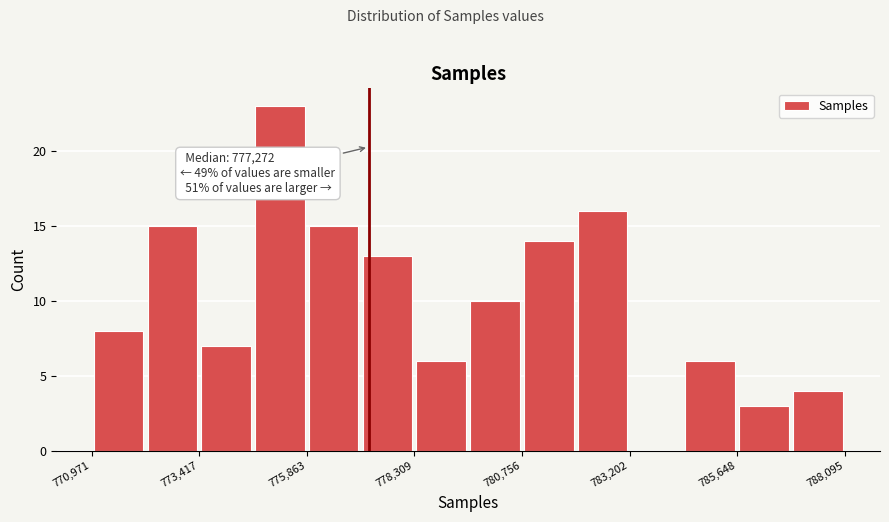

Around what value on the x-axis is the tallest bar? Give the approximate position of its centre, as read against the axis.

775500